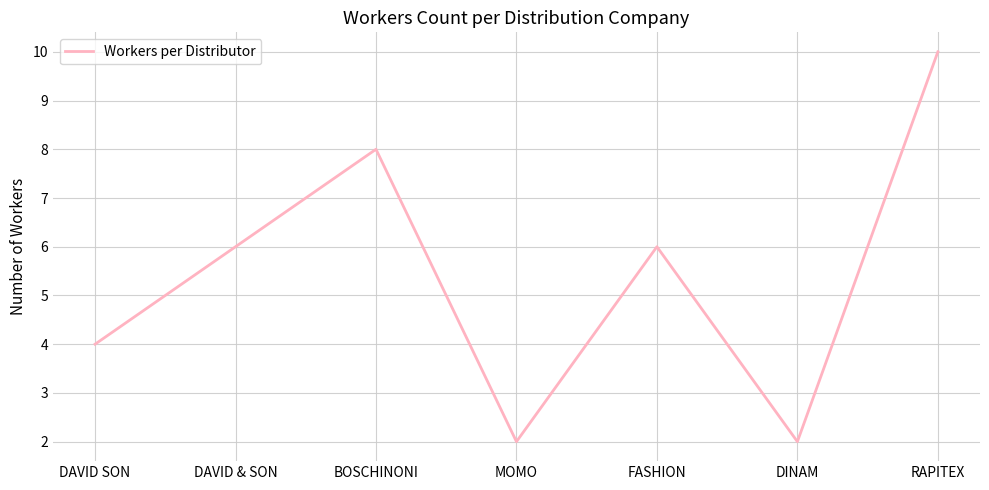

What is the change in value from DAVID SON to DINAM?

-2